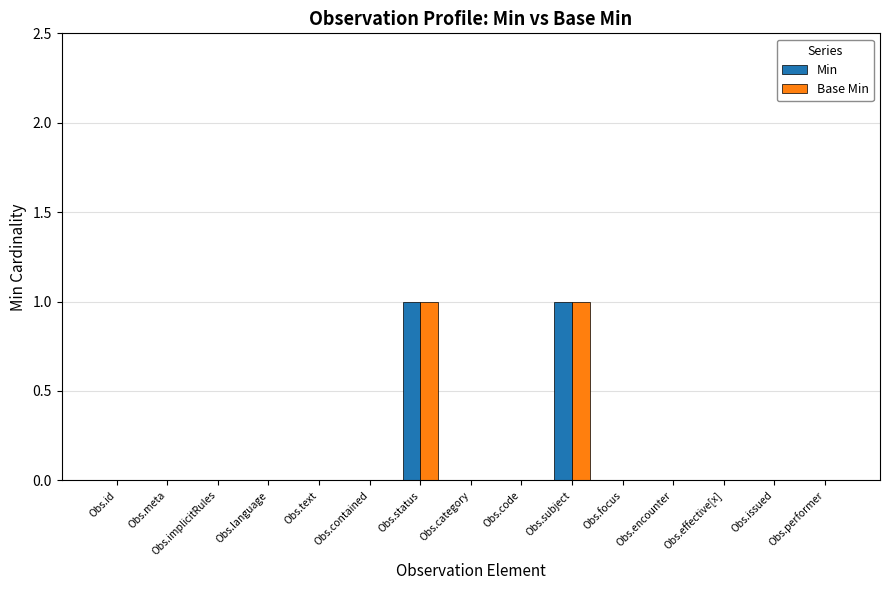

How many categories are shown in the chart?

15